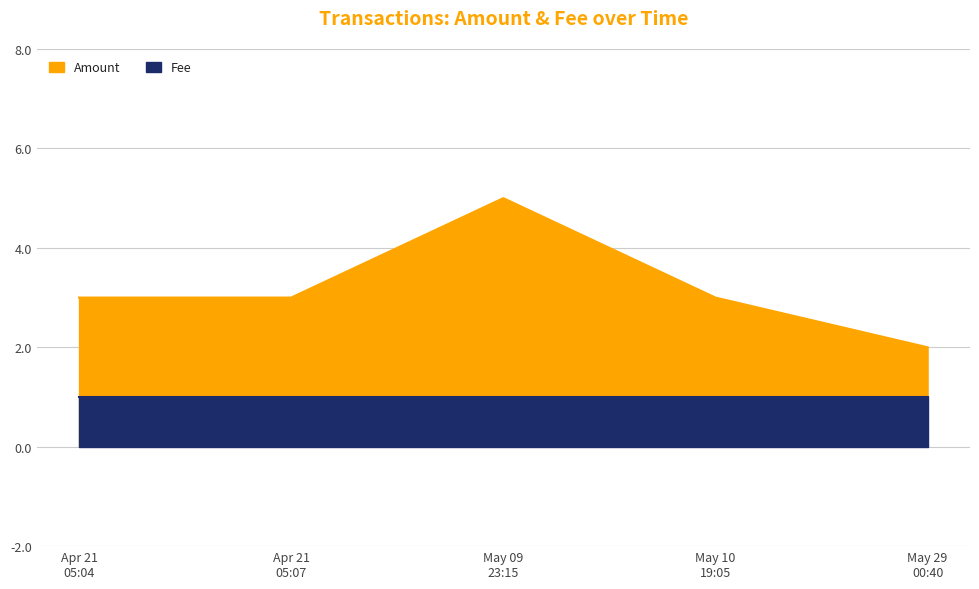

What is the maximum value shown in the chart?

5